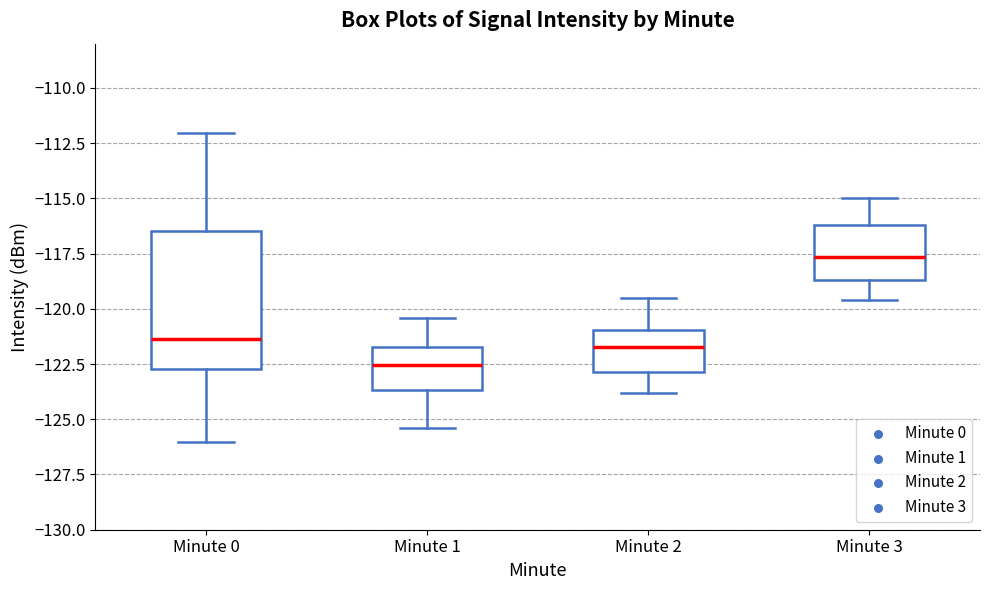

Reading left to right, read every box against the y-axis: the position of its median line, the range the box covers, and the ends of its whiskers. The values are not printed on the chart, so give them approximately, as read against the axis.

Minute 0: median -121.5, box -122.5 to -116.5, whiskers -126.0 to -112.0
Minute 1: median -122.5, box -123.5 to -121.5, whiskers -125.5 to -120.5
Minute 2: median -121.5, box -123.0 to -121.0, whiskers -124.0 to -119.5
Minute 3: median -117.5, box -118.5 to -116.0, whiskers -119.5 to -115.0